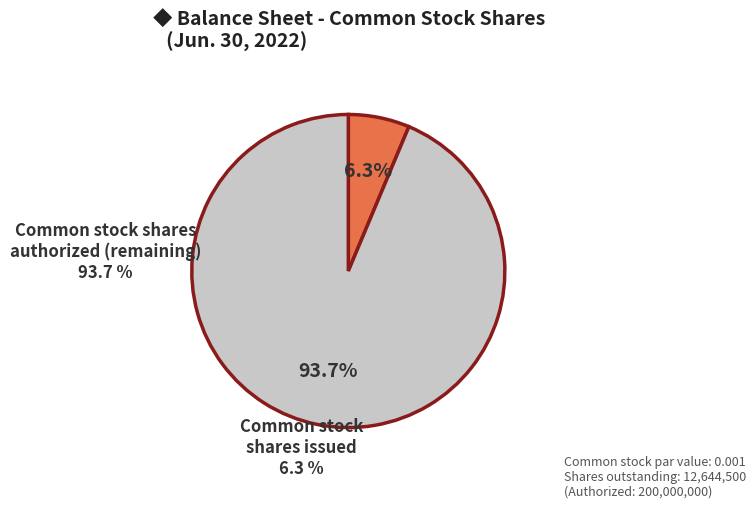

What percentage is the Common stock shares issued slice, to the nearest percent?

6%